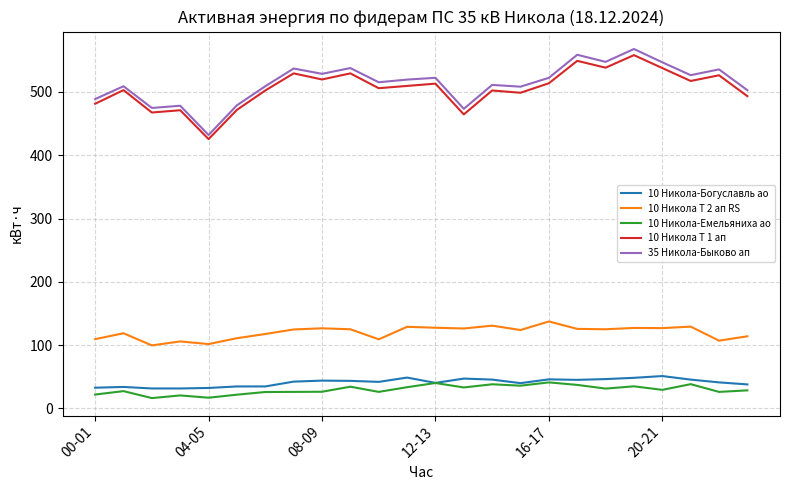

Does the chart display data point markers on the line(s)?

No